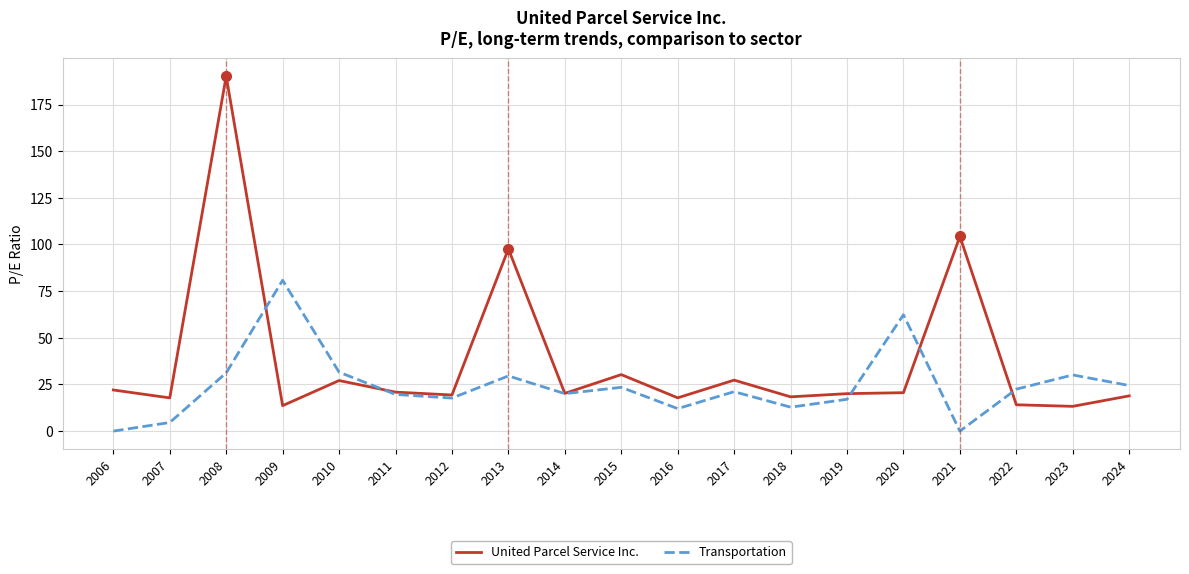

What is the total value across all series at 2020?

82.9